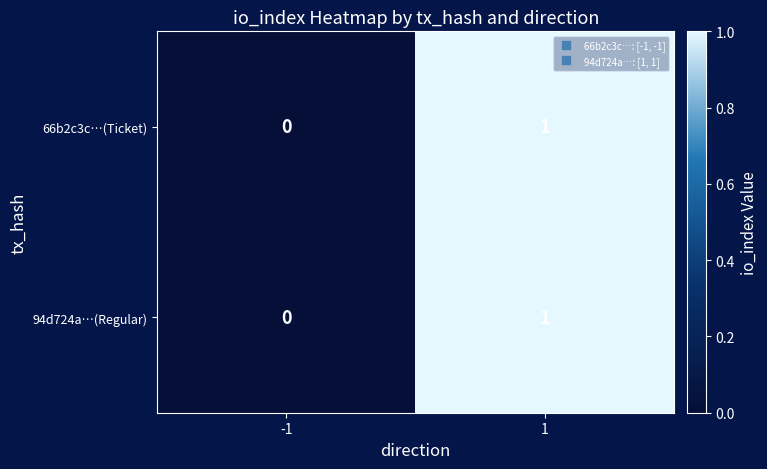

Reading left to right, list all the values displayed in this chart.

66b2c3c…(Ticket): 0	1
94d724a…(Regular): 0	1